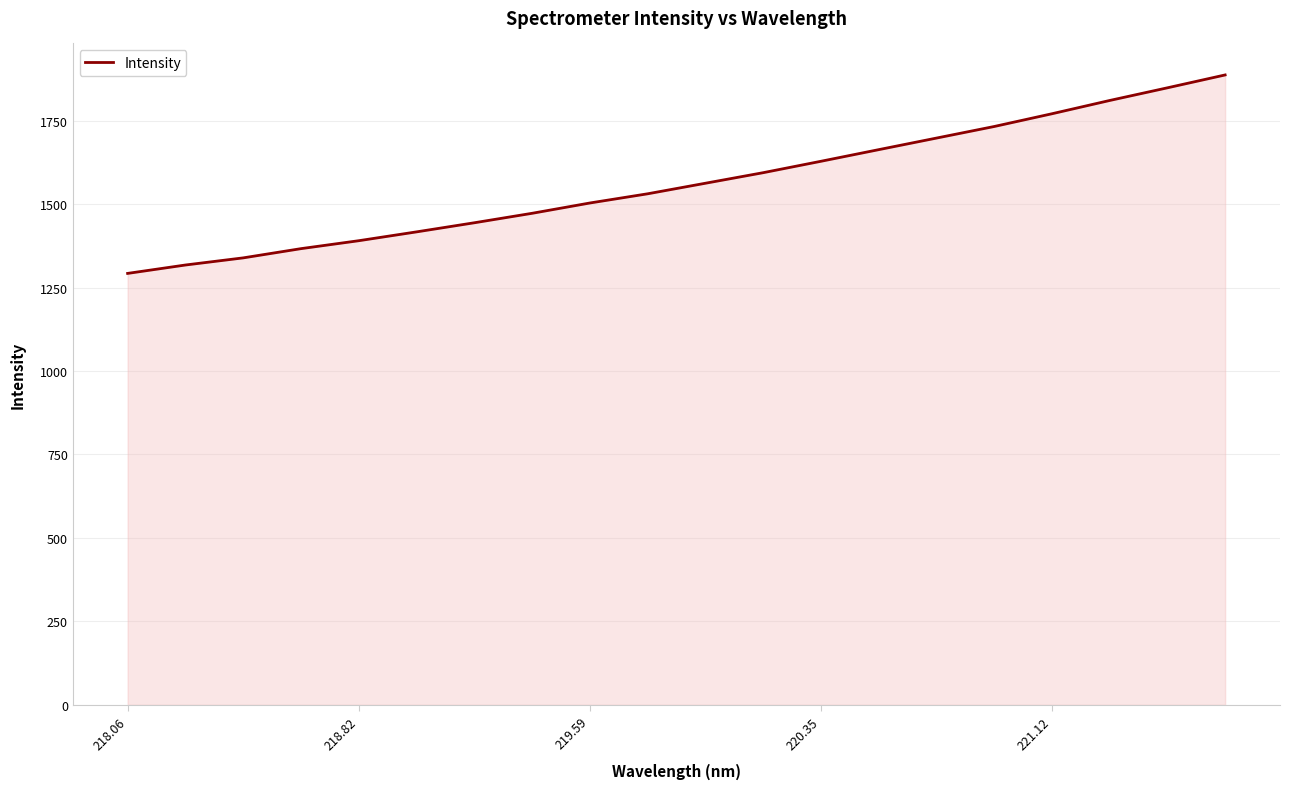

Count the number of categories in the chart.

20